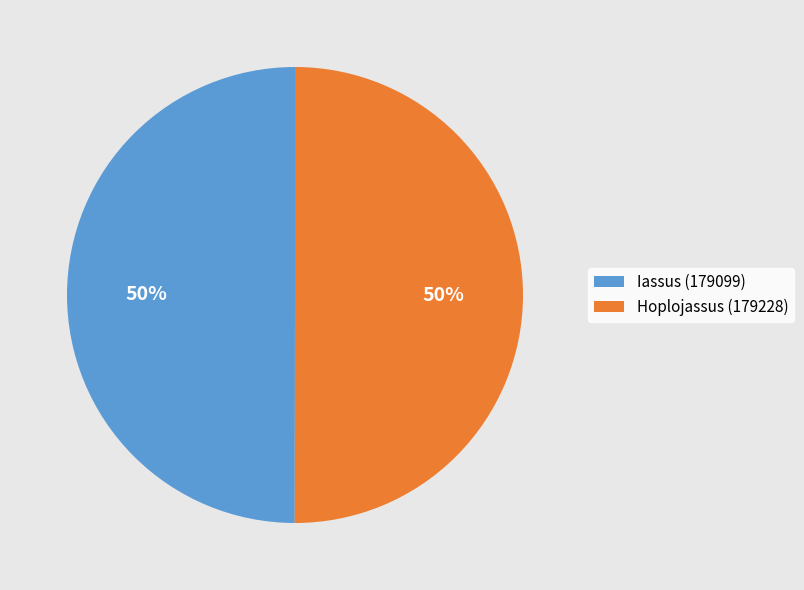

To the nearest percent, what is the average slice percentage?

50%